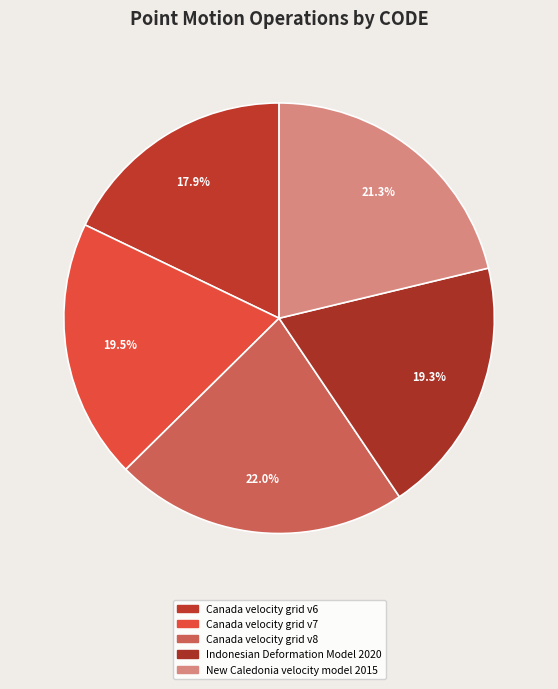

How many segments does this pie chart have?

5